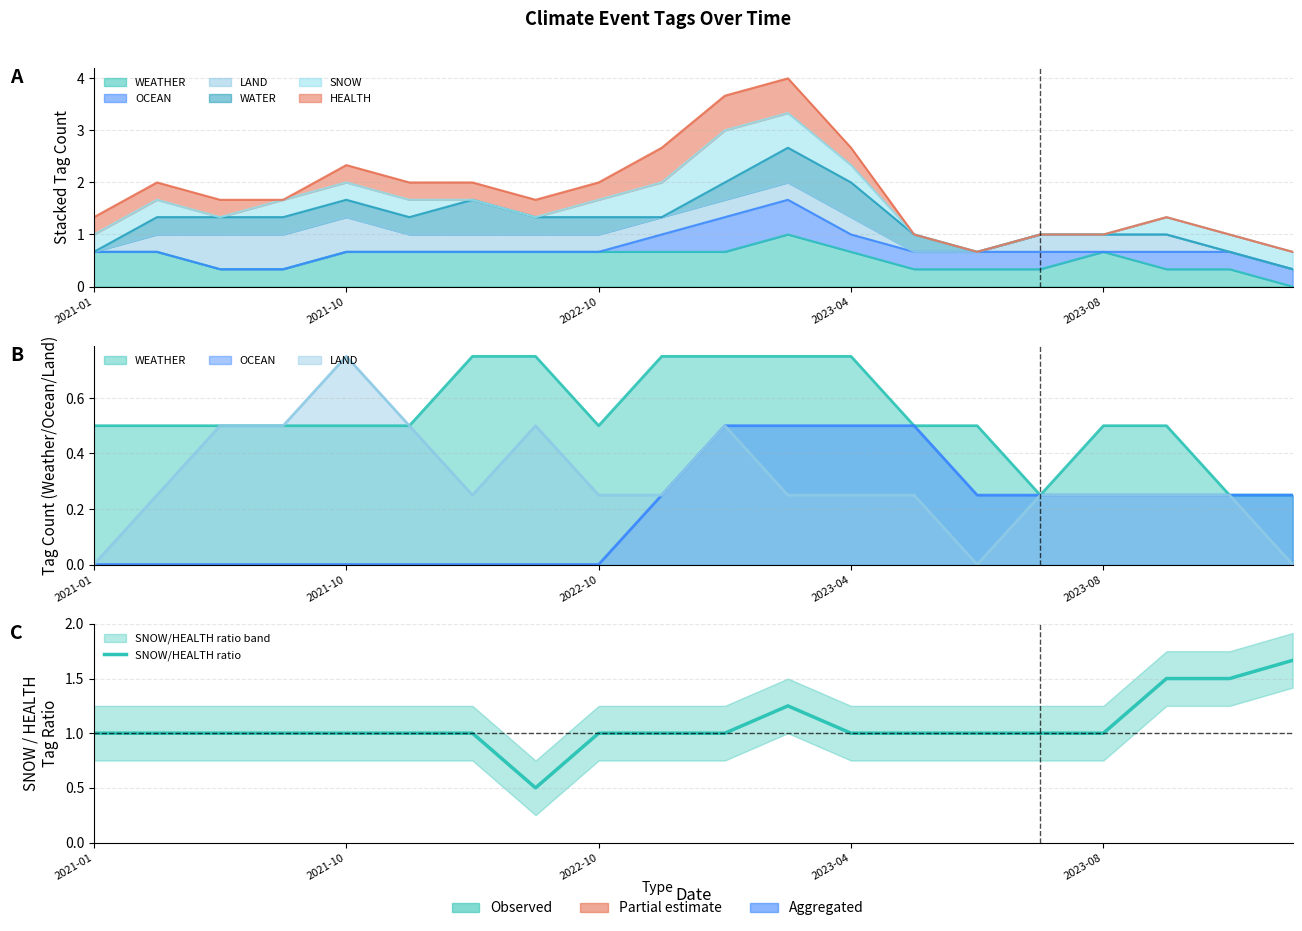

How many data points are less than 1?

1